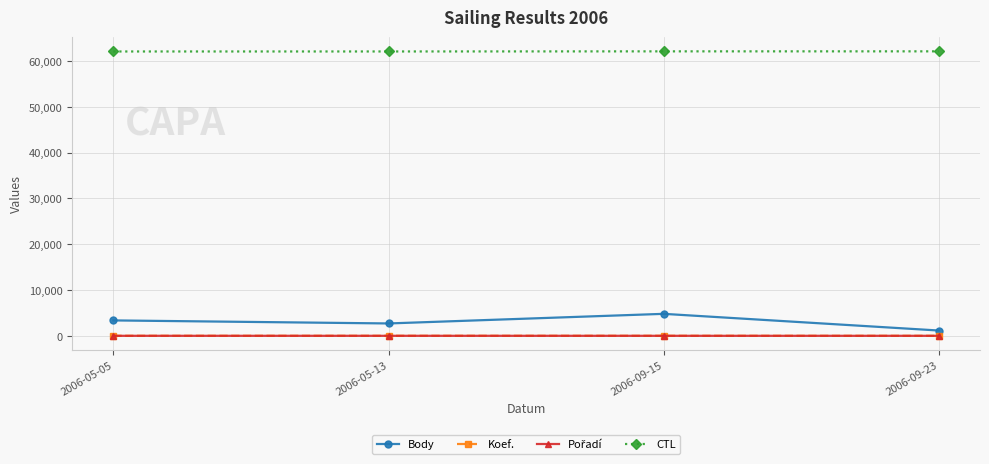

True or false: CTL and Body intersect in this chart.

False